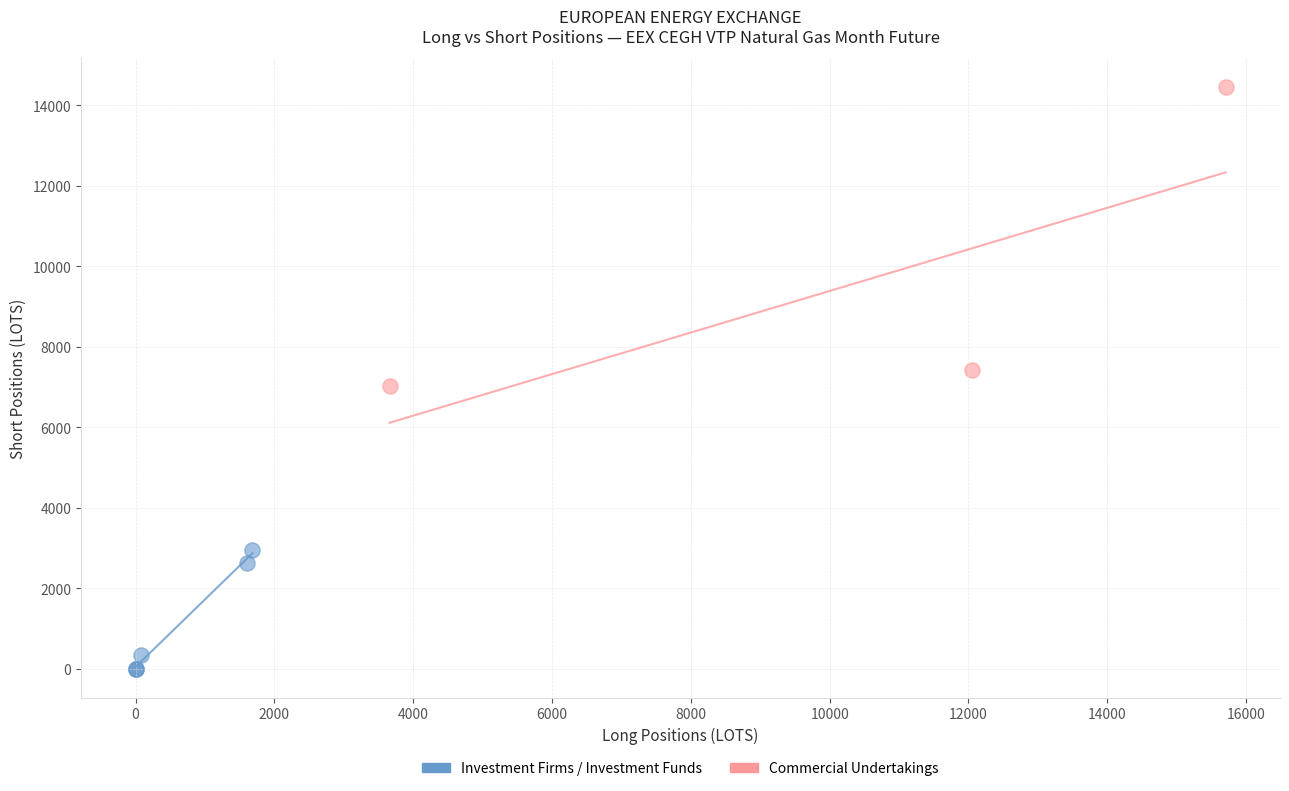

Which series reaches the maximum Y coordinate?

Commercial Undertakings